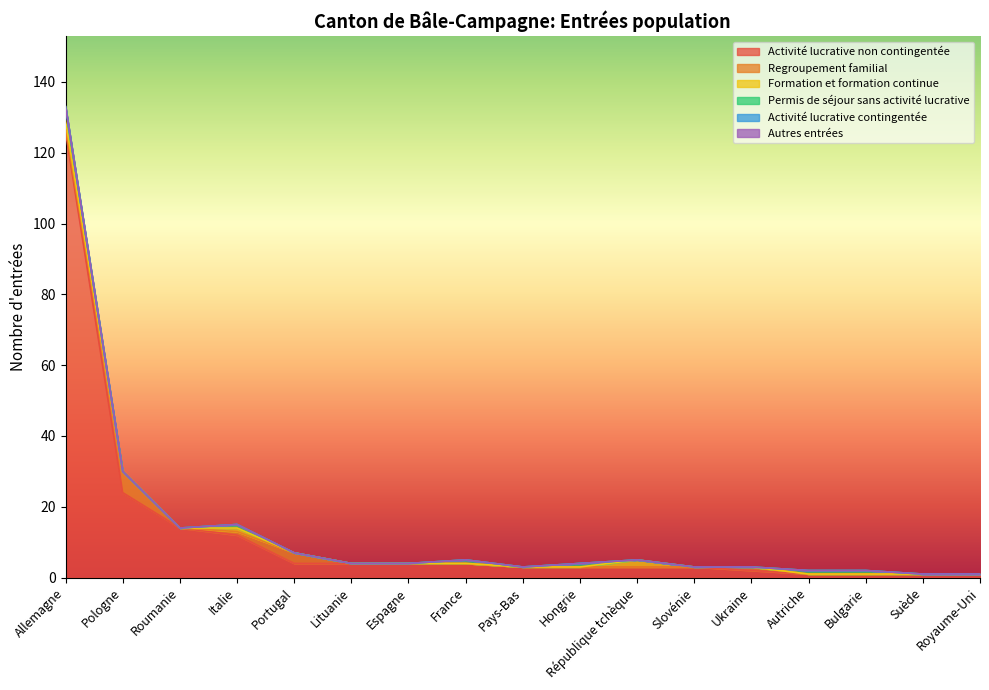

What is the label of the 5th point from the right?

Ukraine